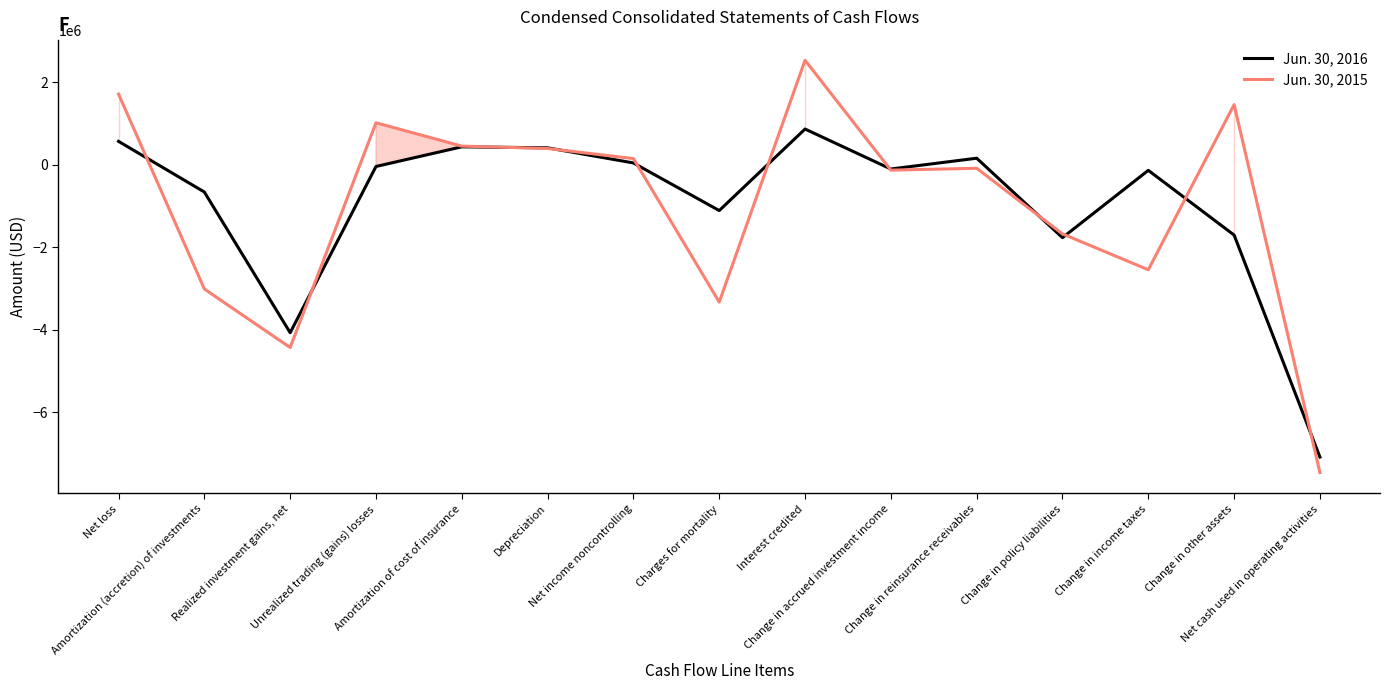

What is the approximate value of Jun. 30, 2015 at Interest credited, to the nearest 50?

2533550